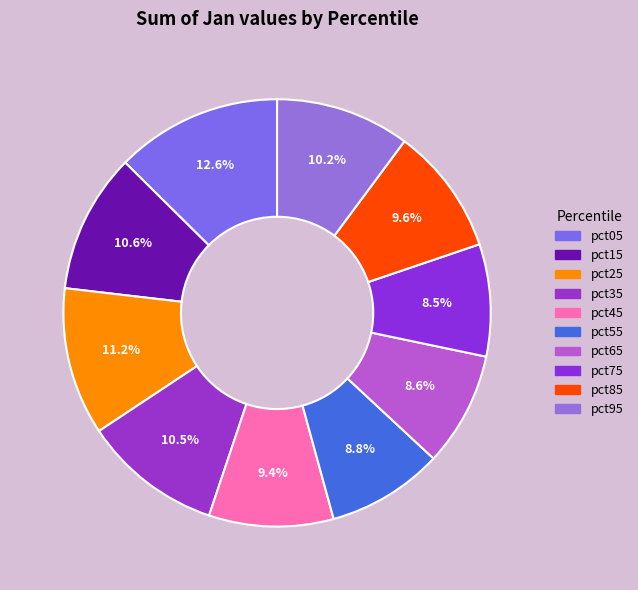

How many slices are in this pie chart?

10